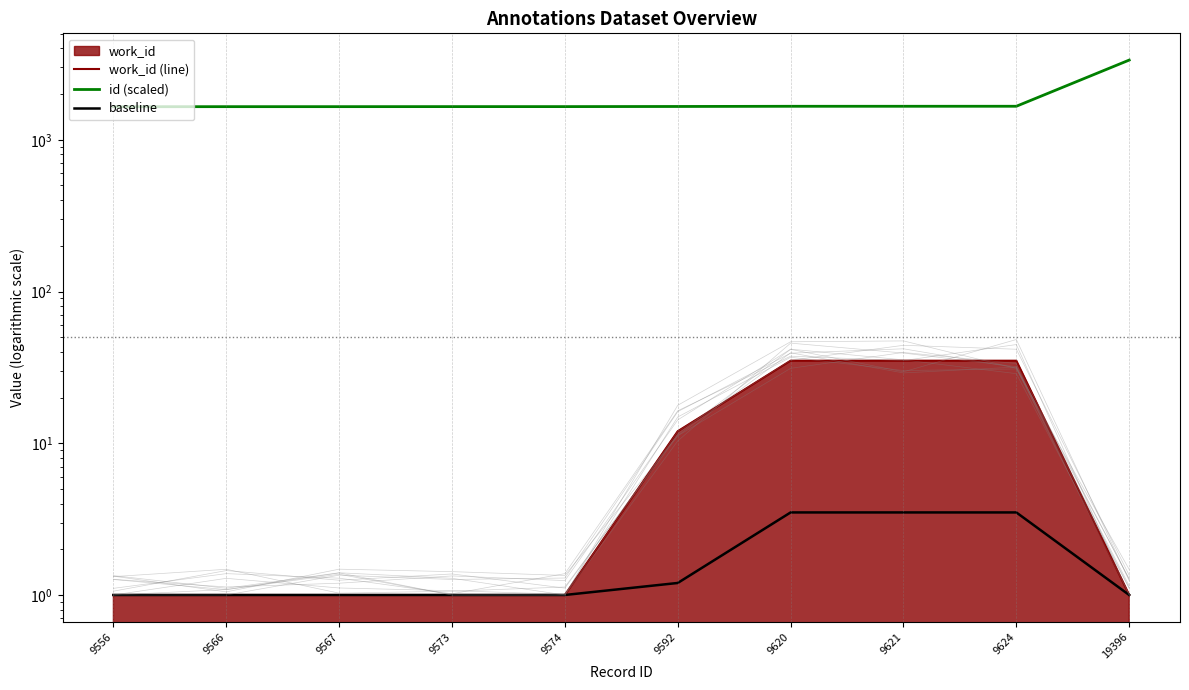

True or false: id (scaled) has a value of 531.7 at 9624.

False